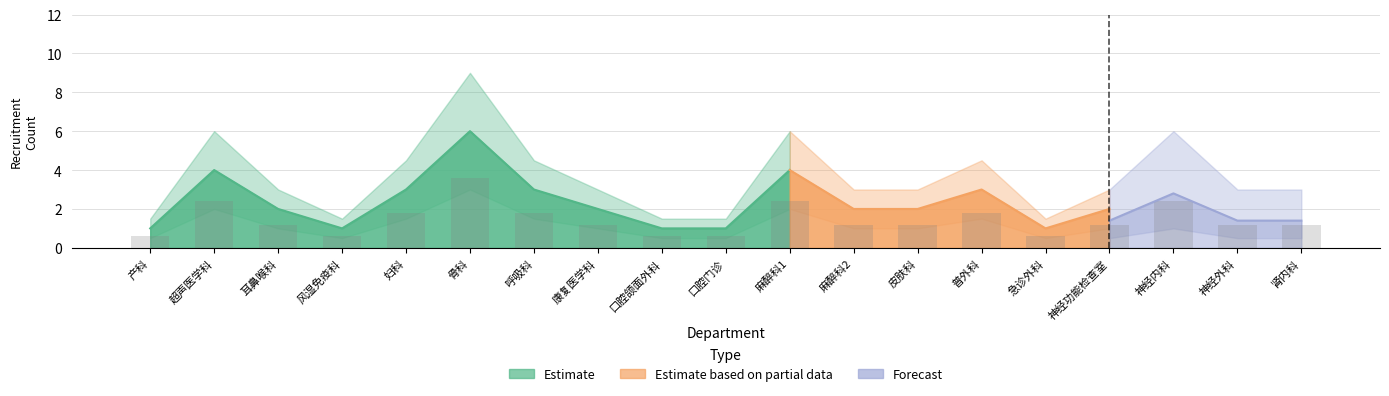

Count the Estimate values in the range 1 to 3.

15